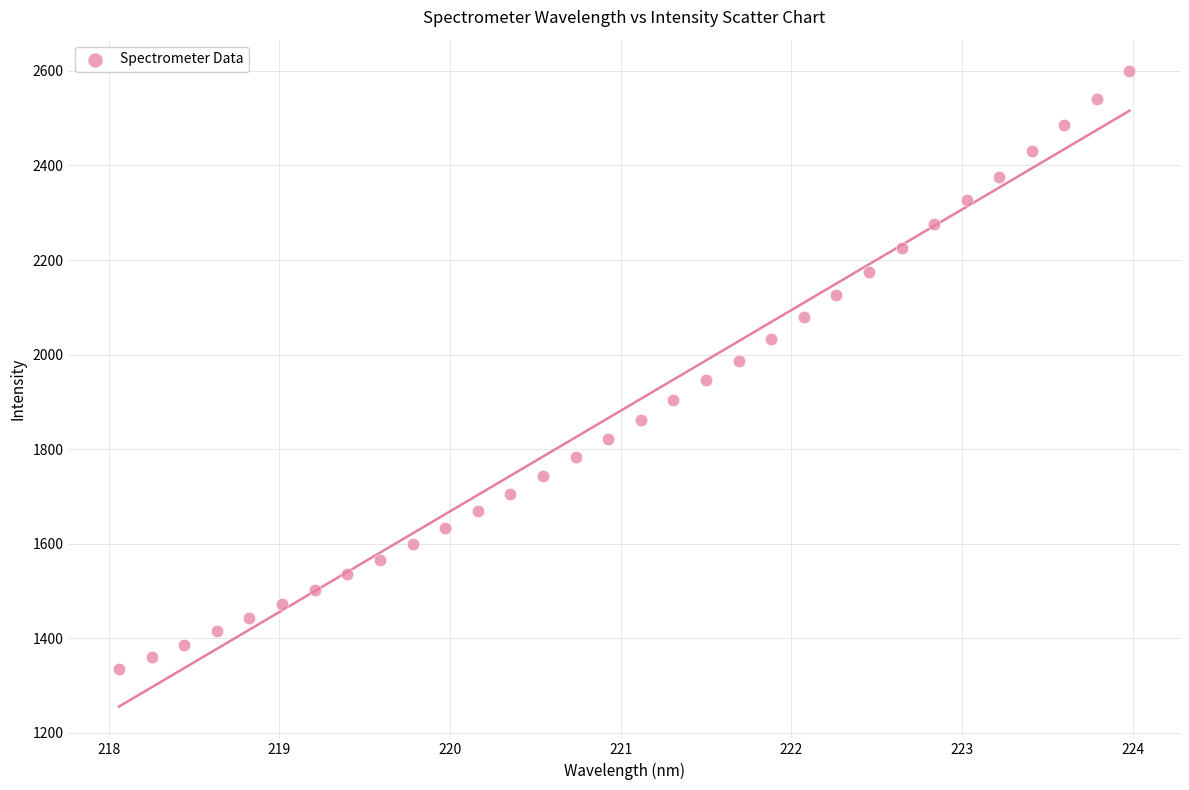

What is the range of X values (max minus min)?

5.9